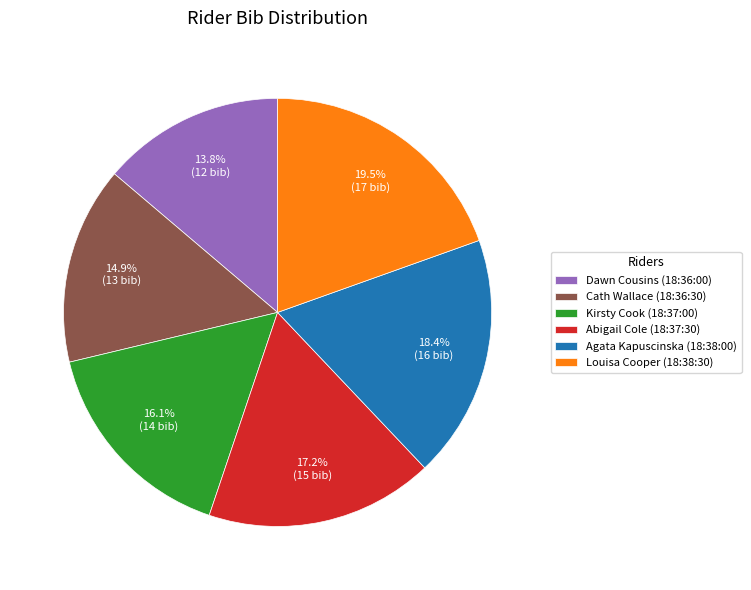

Is it true that Cath Wallace (18:36:30) is 1% of the pie?

False